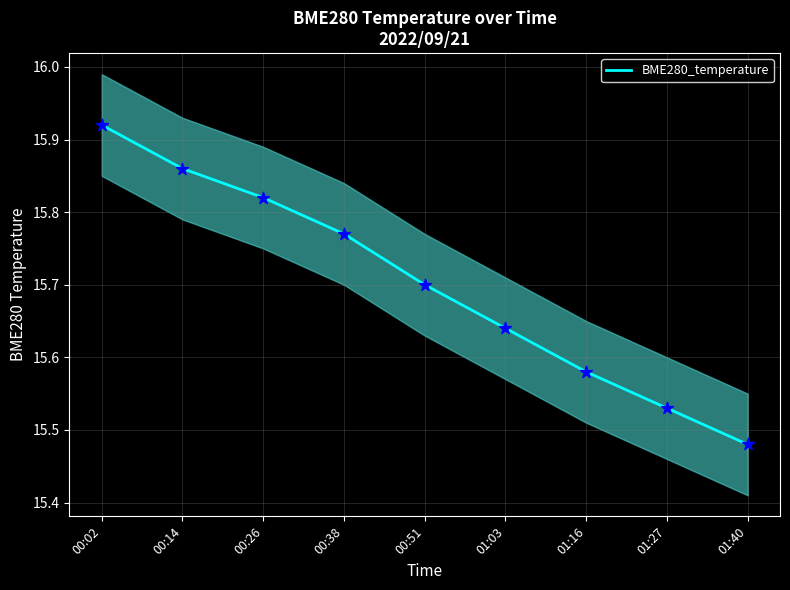

What is the change in value from 00:51 to 01:03?

-0.1